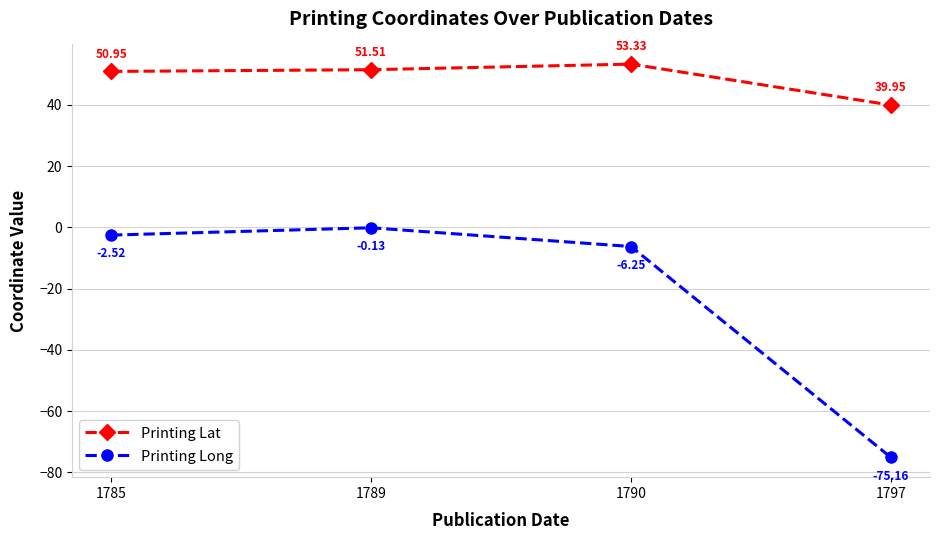

Which series has the largest total across all categories?

Printing Lat